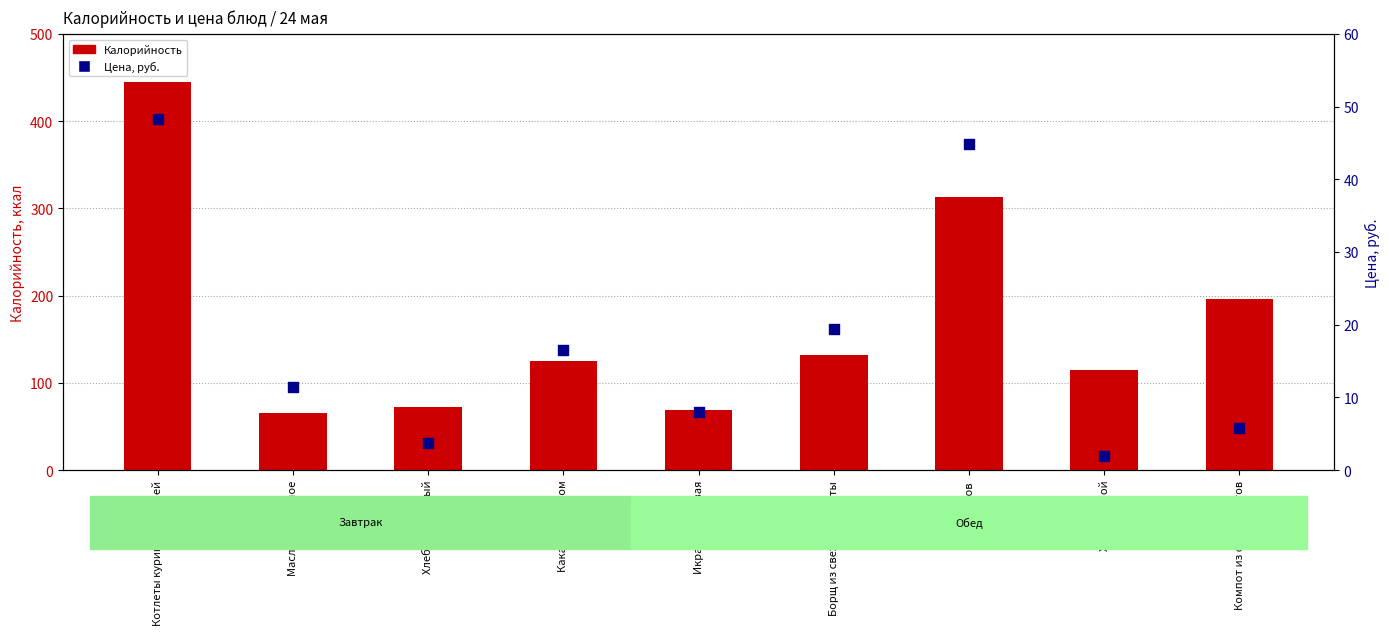

Is the value of Цена, руб. at Котлеты куриные с гречей greater than the value of Калорийность at Котлеты куриные с гречей?

No